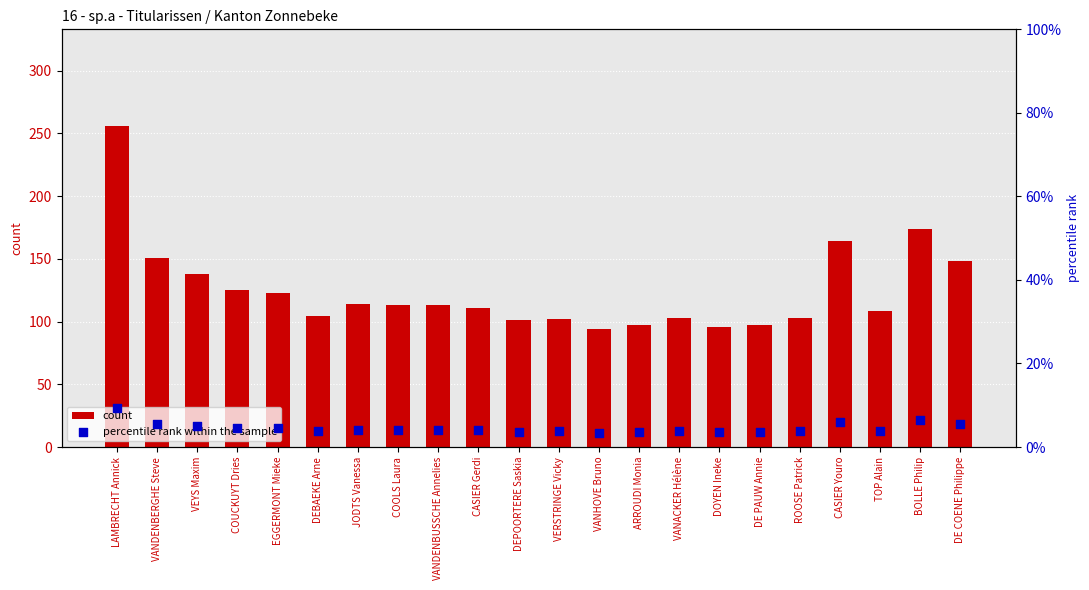

At how many categories does at least one series exceed 37?

22